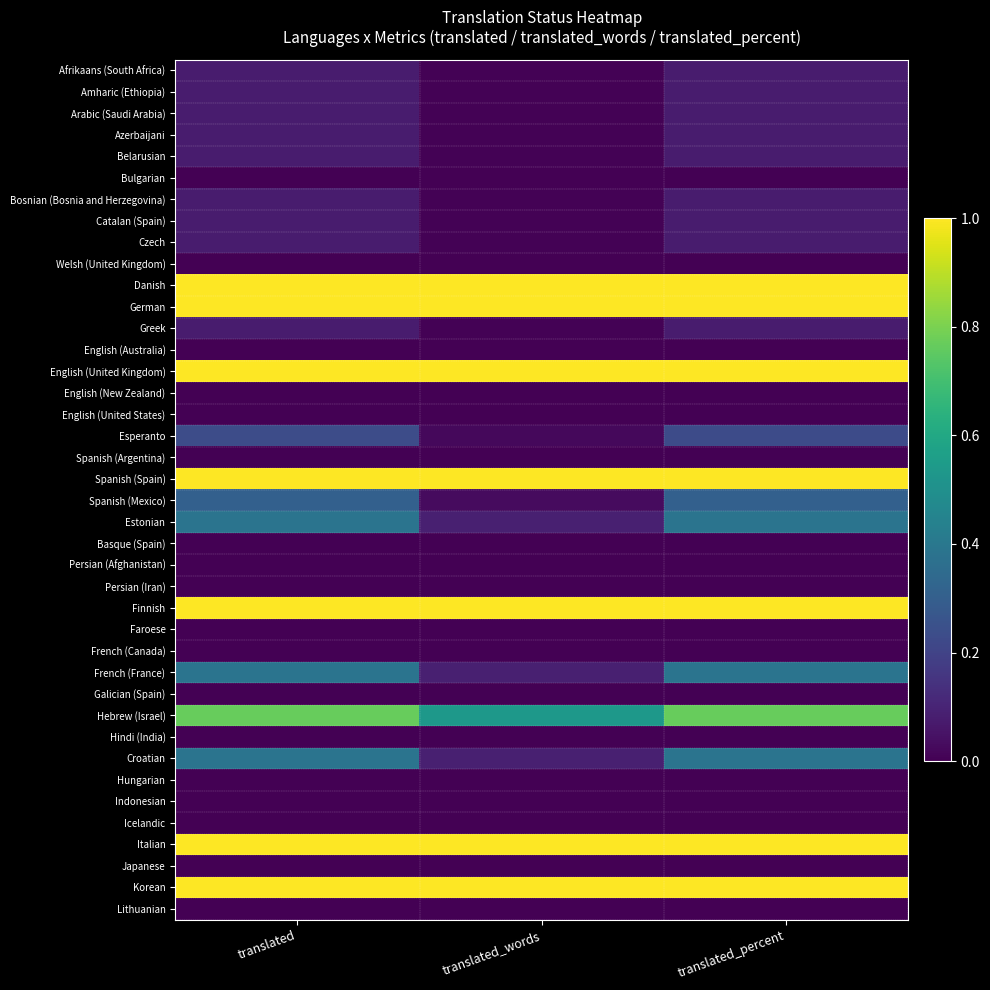

What is the greatest value displayed?

1.0